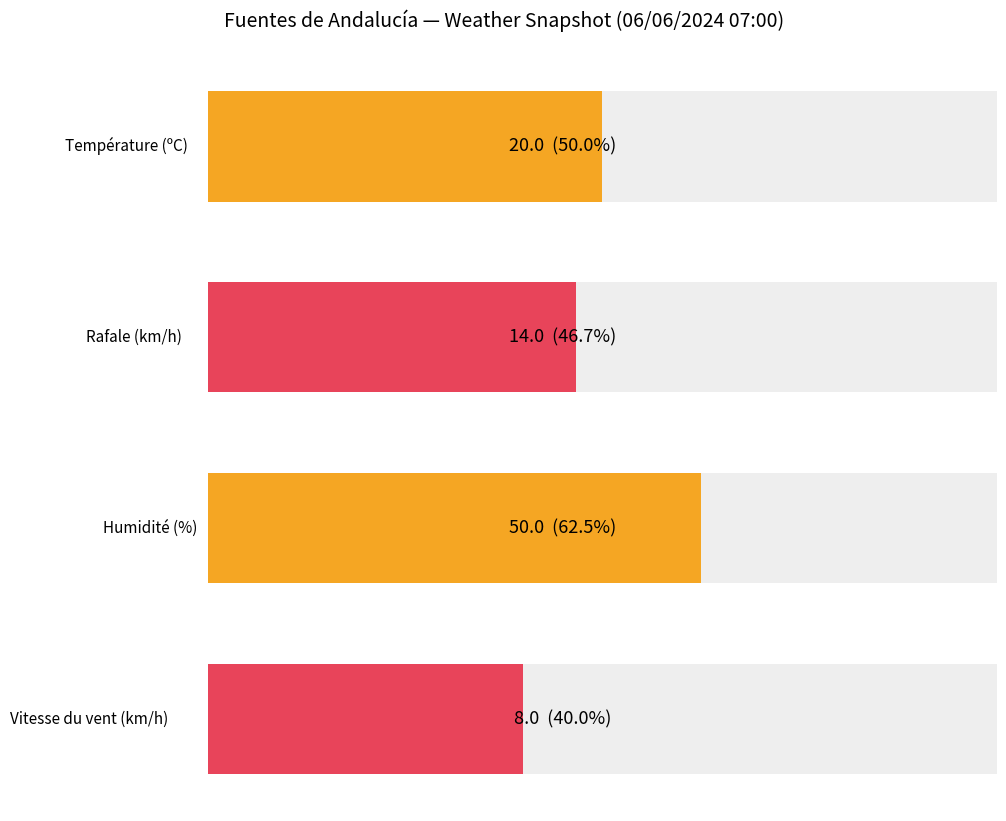

Rank the series by their maximum value, from lowest to highest.

Vitesse du vent (km/h), Rafale (km/h), Température (ºC), Humidité (%)